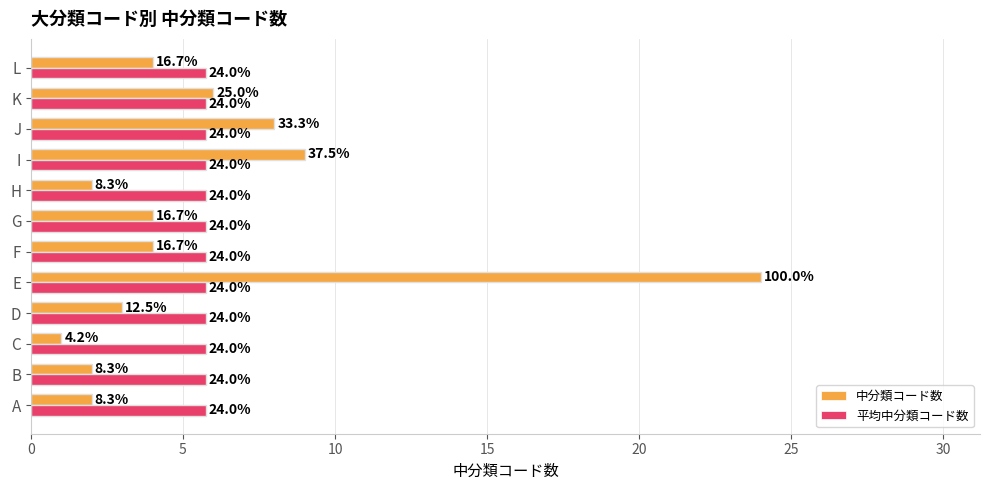

What is the difference between the second highest and second lowest values in the 中分類コード数 series?

7.0